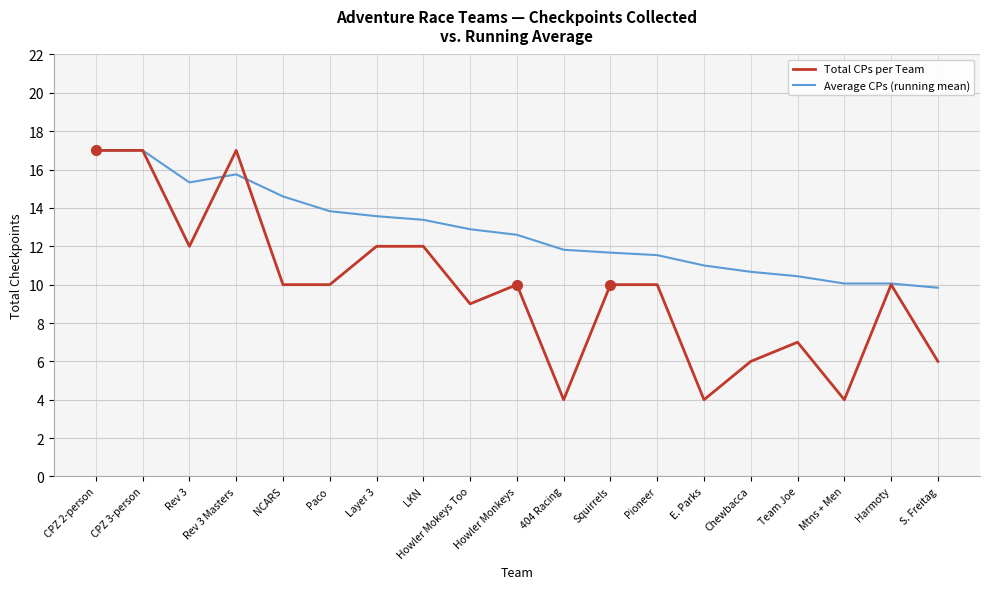

Reading left to right, extract all data points from this chart.

Total CPs per Team: 17.0	17.0	12.0	17.0	10.0	10.0	12.0	12.0	9.0	10.0	4.0	10.0	10.0	4.0	6.0	7.0	4.0	10.0	6.0
Average CPs (running mean): 17.0	17.0	15.3	15.8	14.6	13.8	13.6	13.4	12.9	12.6	11.8	11.7	11.5	11.0	10.7	10.4	10.1	10.1	9.8